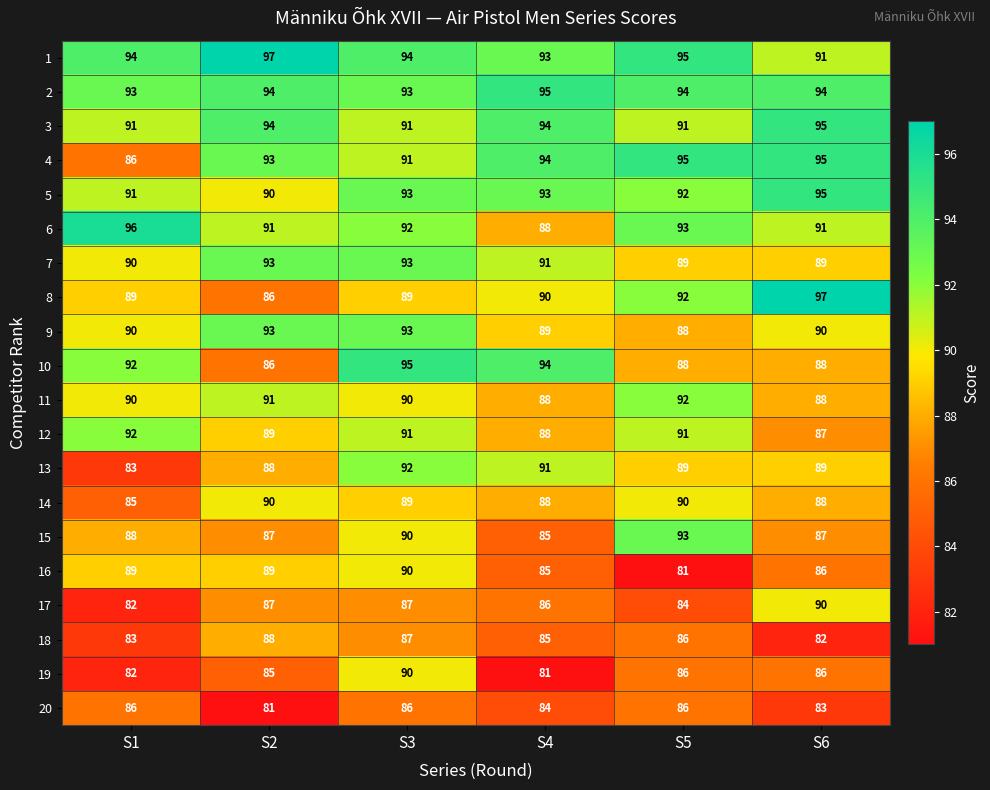

What is the sum of the 20 values at S6 and S2?

164